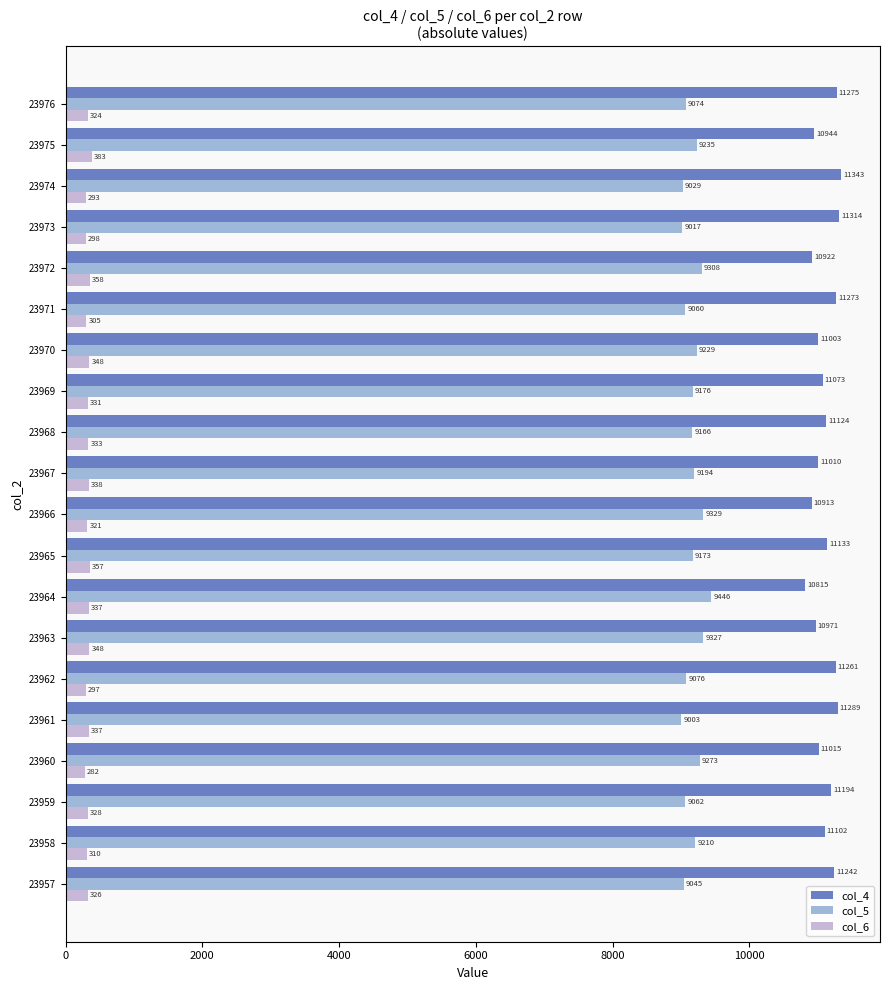

Is it true that col_5 equals 9327 at 23963?

True